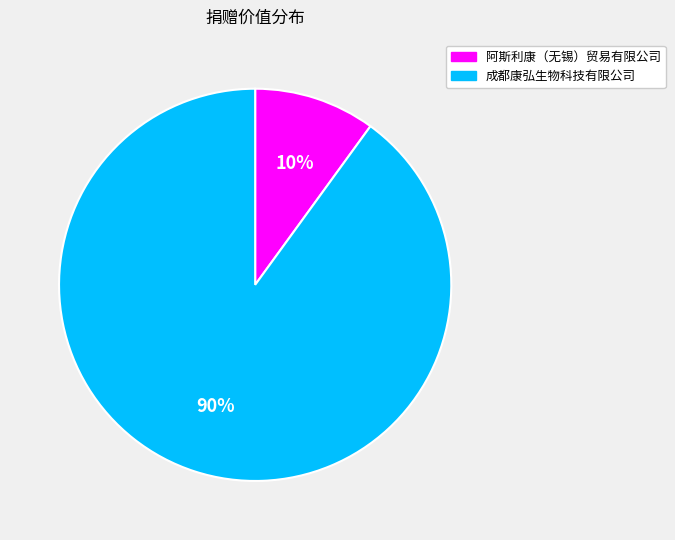

Approximately how many times larger is the value at 成都康弘生物科技有限公司 compared to 阿斯利康（无锡）贸易有限公司?

9.0